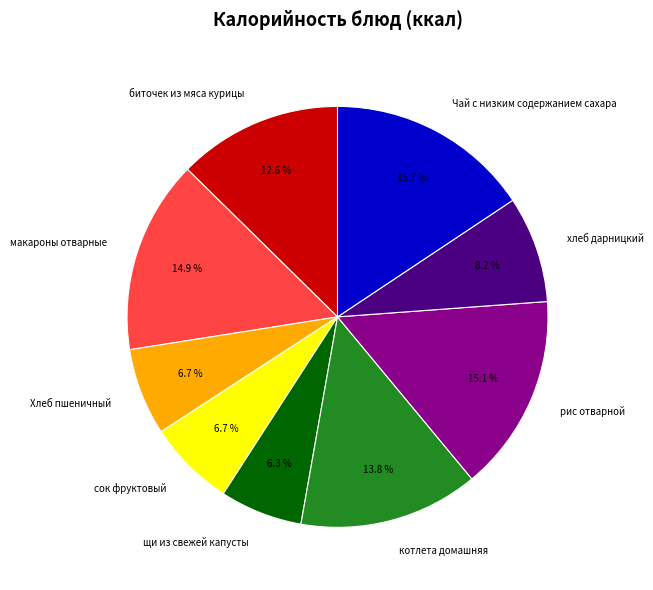

What is the ratio of the value at щи из свежей капусты to the value at хлеб дарницкий?

0.8